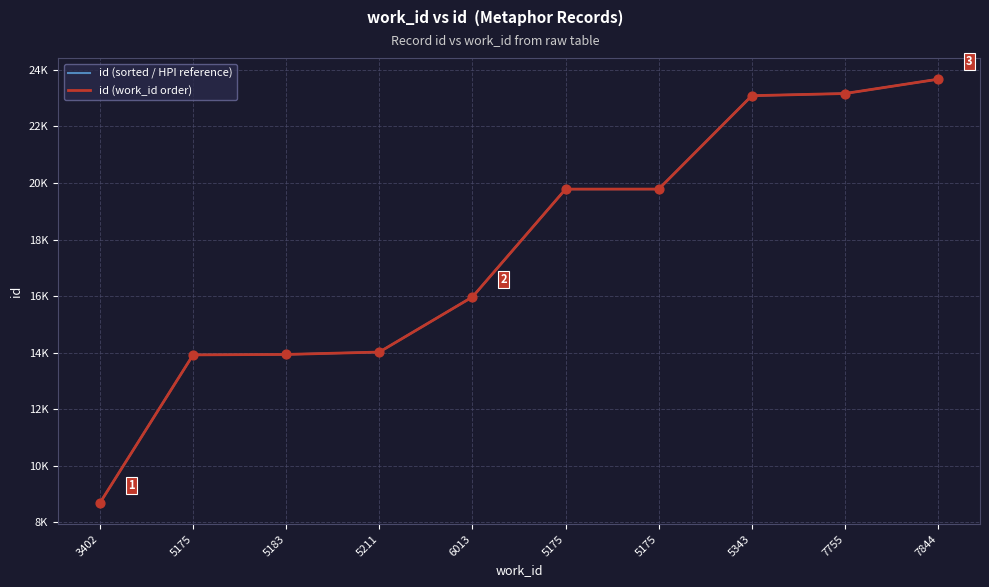

At which category is the sum across all series the highest?

7844